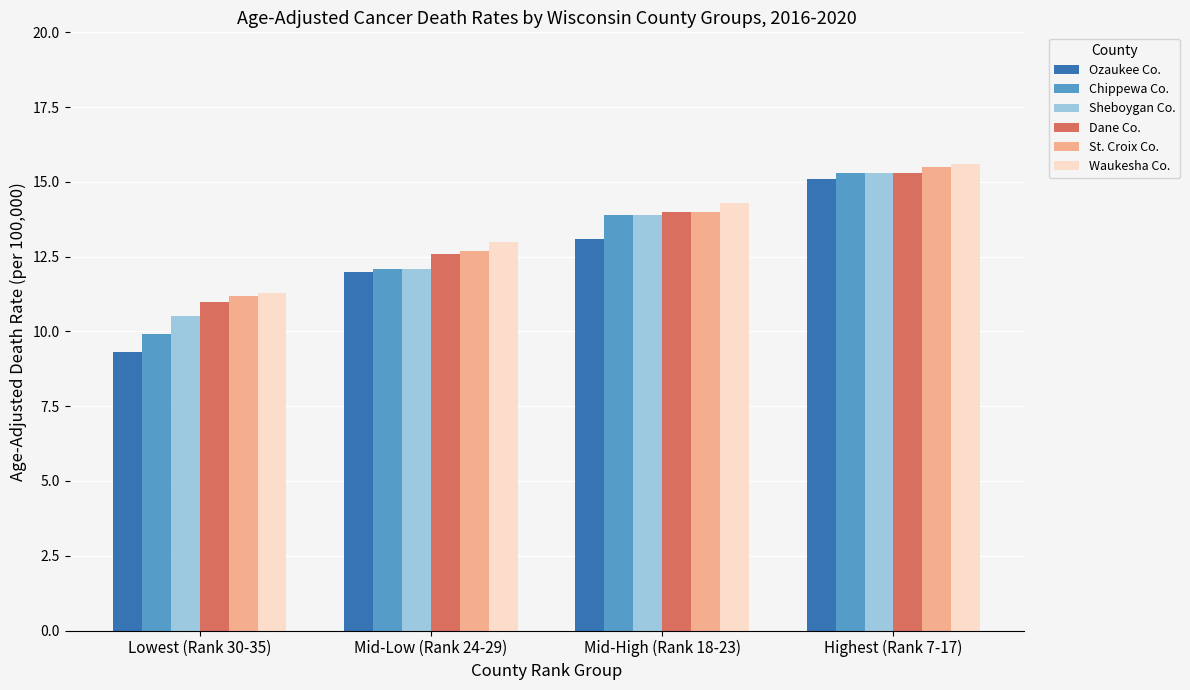

What is the difference between the Ozaukee Co. values at Highest (Rank 7-17) and Mid-Low (Rank 24-29)?

3.1